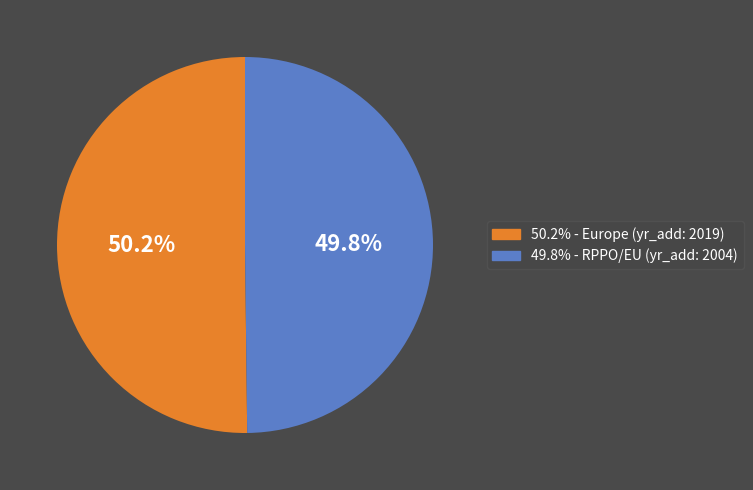

Is there any slice that represents more than half of the pie?

Yes